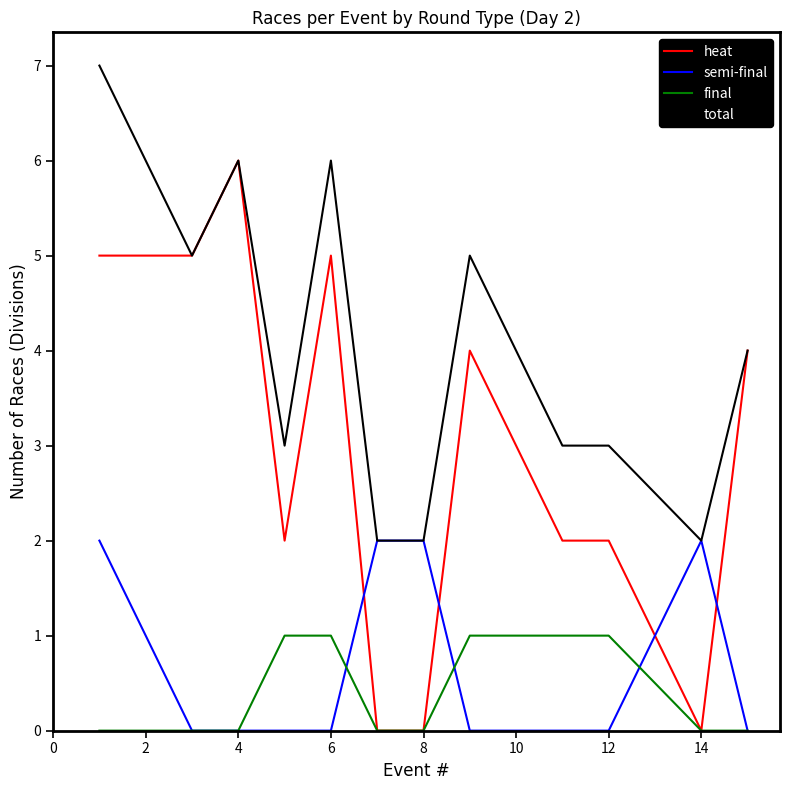

Is this an area chart (filled region under the line)?

No